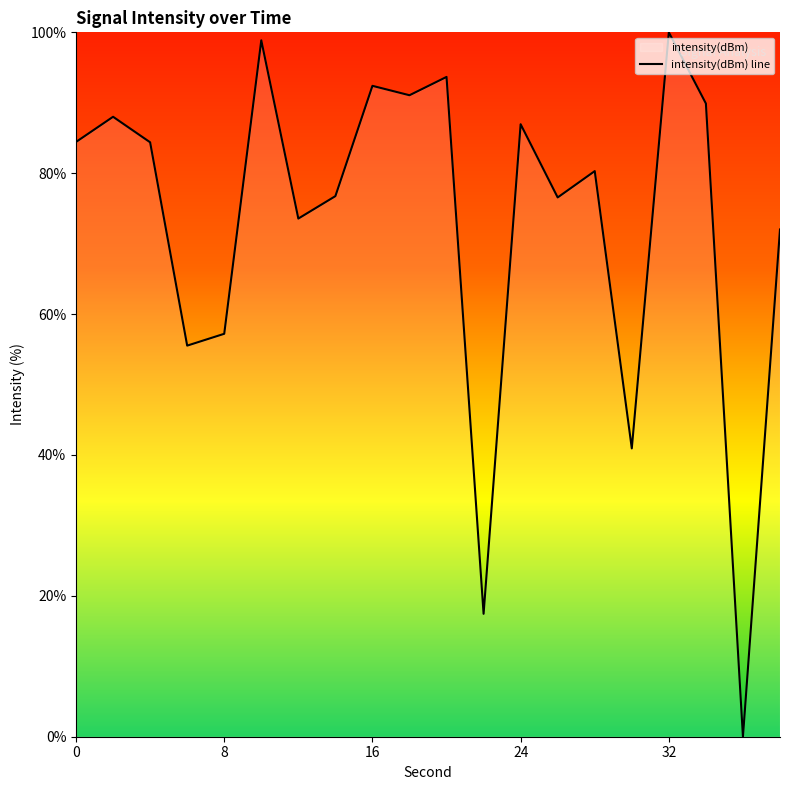

Reading left to right, extract all data points from this chart.

0=84.4	2=88.0	4=84.4	6=55.5	8=57.2	10=98.9	12=73.6	14=76.7	16=92.4	18=91.1	20=93.7	22=17.4	24=87.0	26=76.6	28=80.3	30=40.9	32=100.0	34=89.9	36=0.0	38=72.0